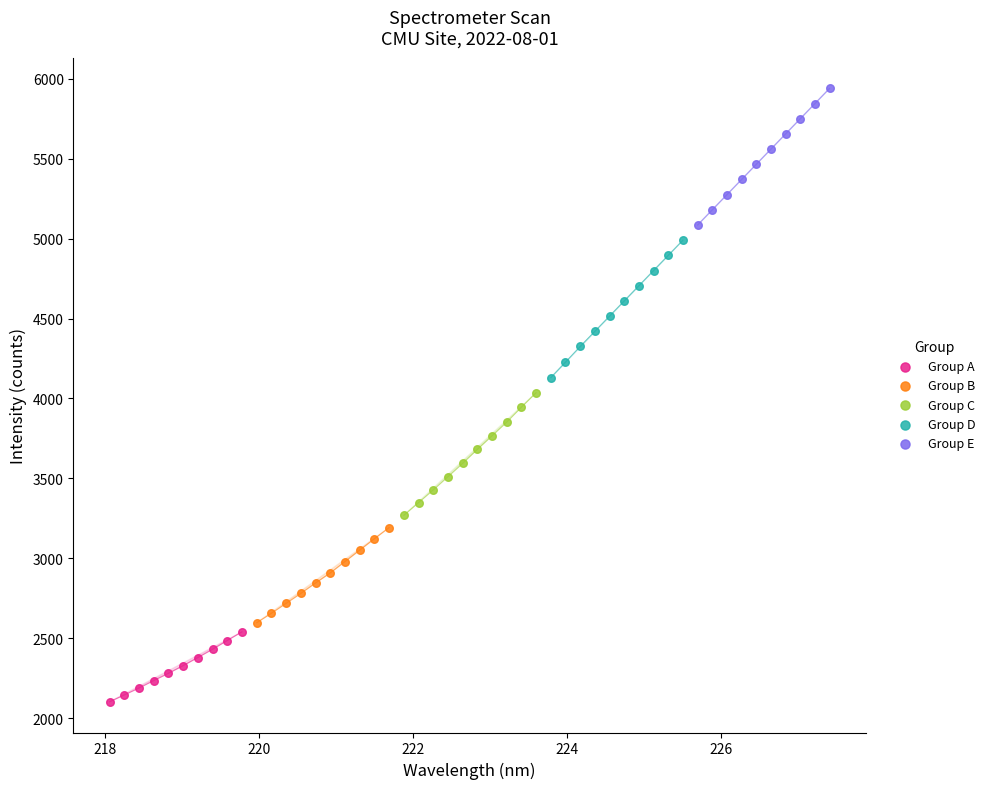

Which series reaches the maximum Y coordinate?

Group E